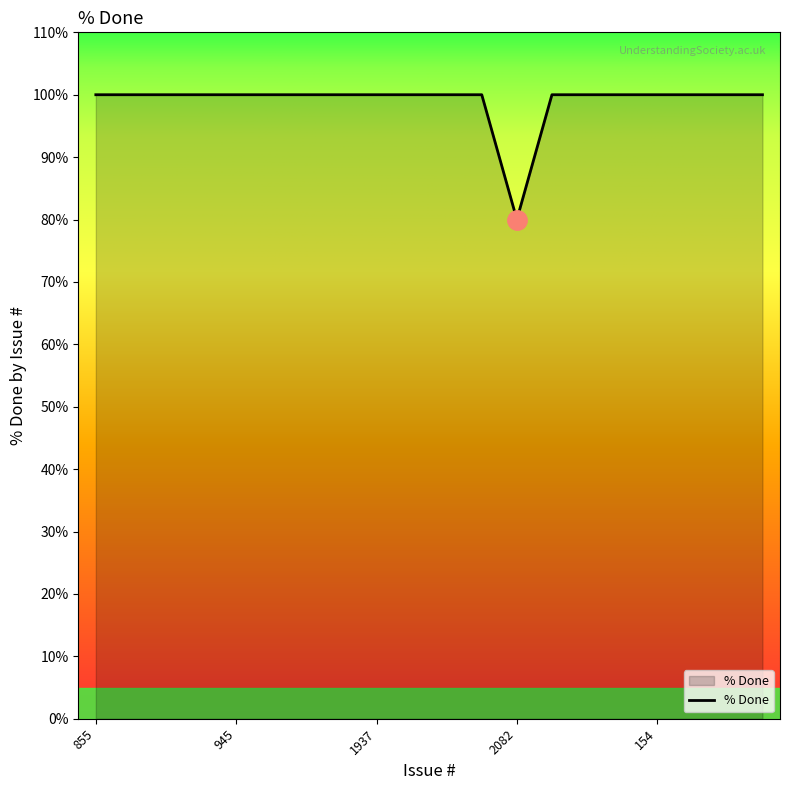

How many lines are shown in the chart?

1